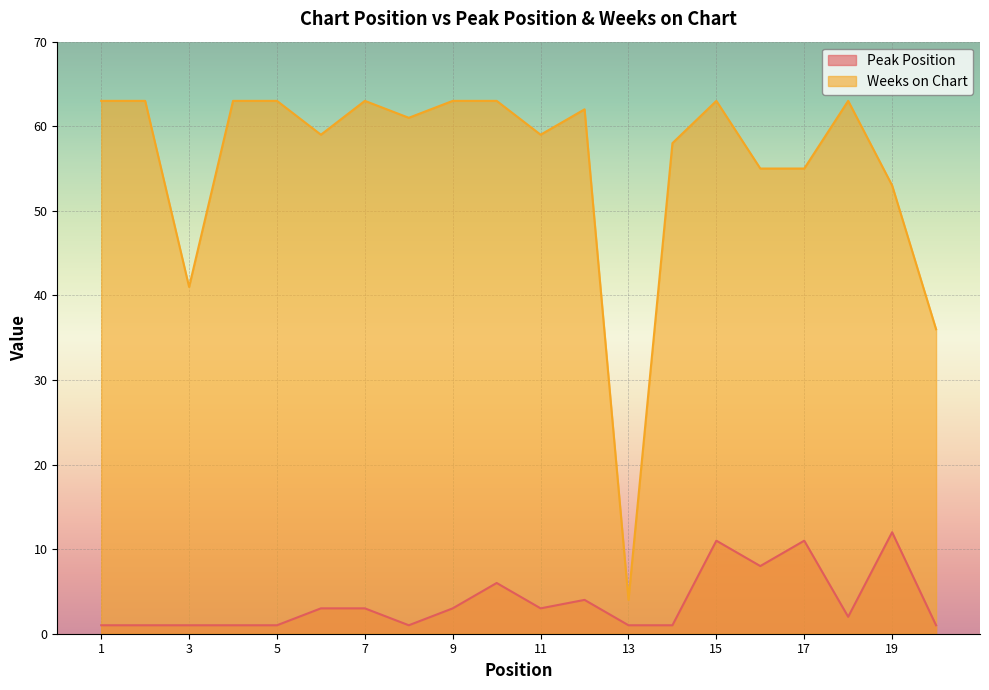

Reading left to right, transcribe all the data shown in this chart.

Peak Position: 1	1	1	1	1	3	3	1	3	6	3	4	1	1	11	8	11	2	12	1
Weeks on Chart: 63	63	41	63	63	59	63	61	63	63	59	62	4	58	63	55	55	63	53	36